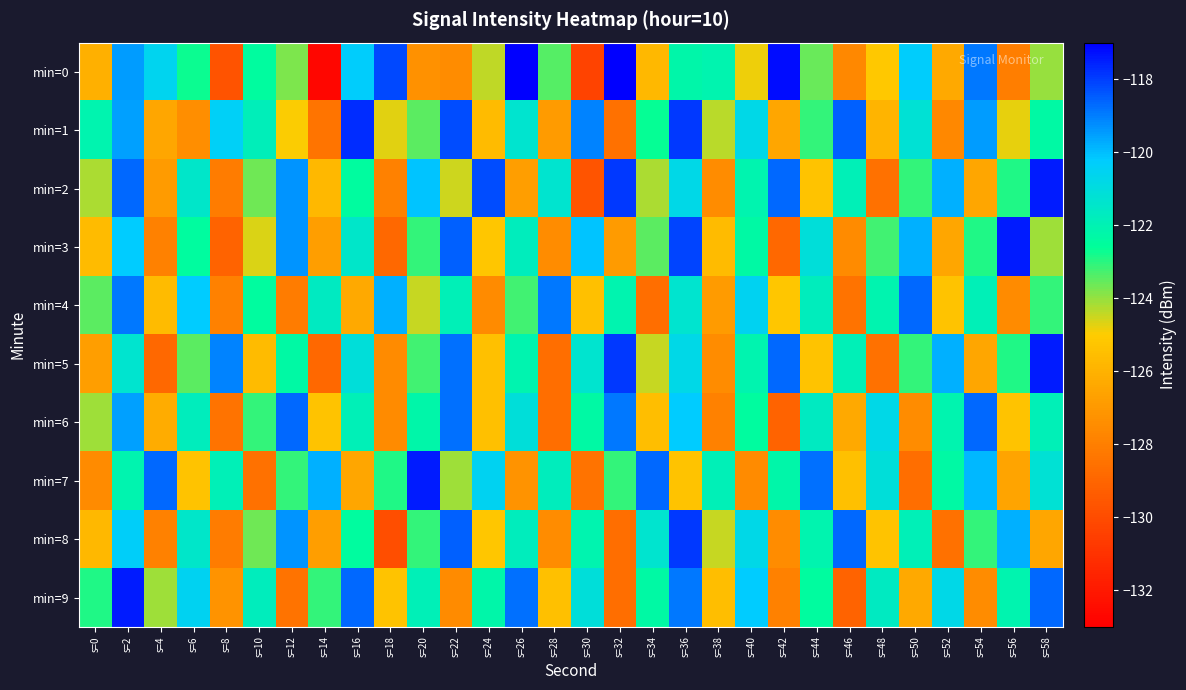

What is the smallest value displayed?

-132.7